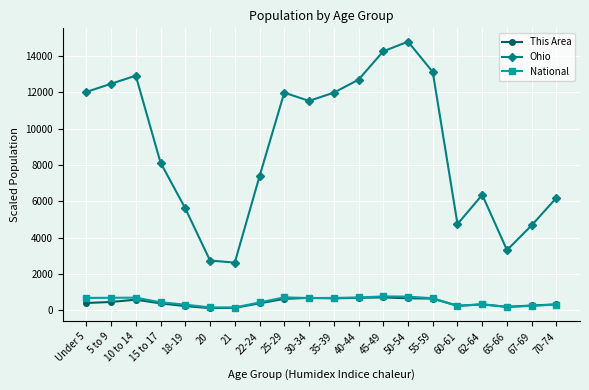

Where does the Ohio series first go above 11522?

Under 5